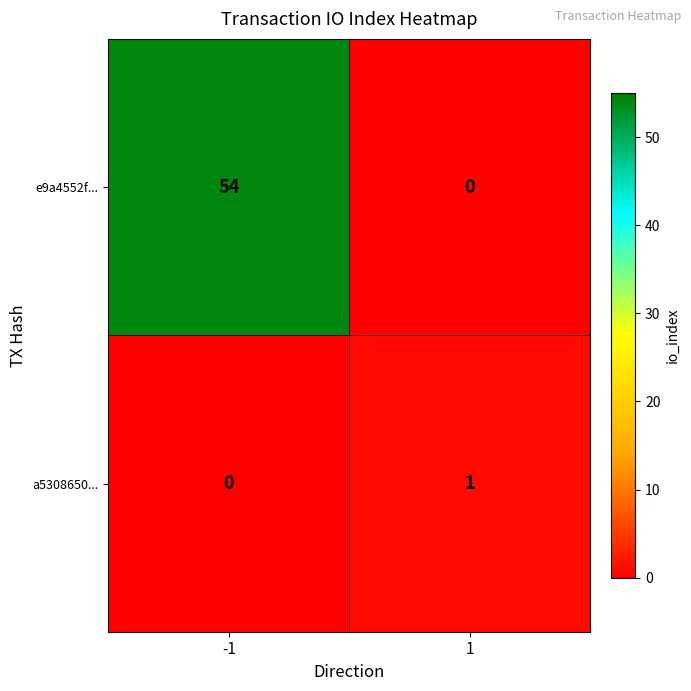

Between -1 and 1, which series saw the biggest shift?

e9a4552f...